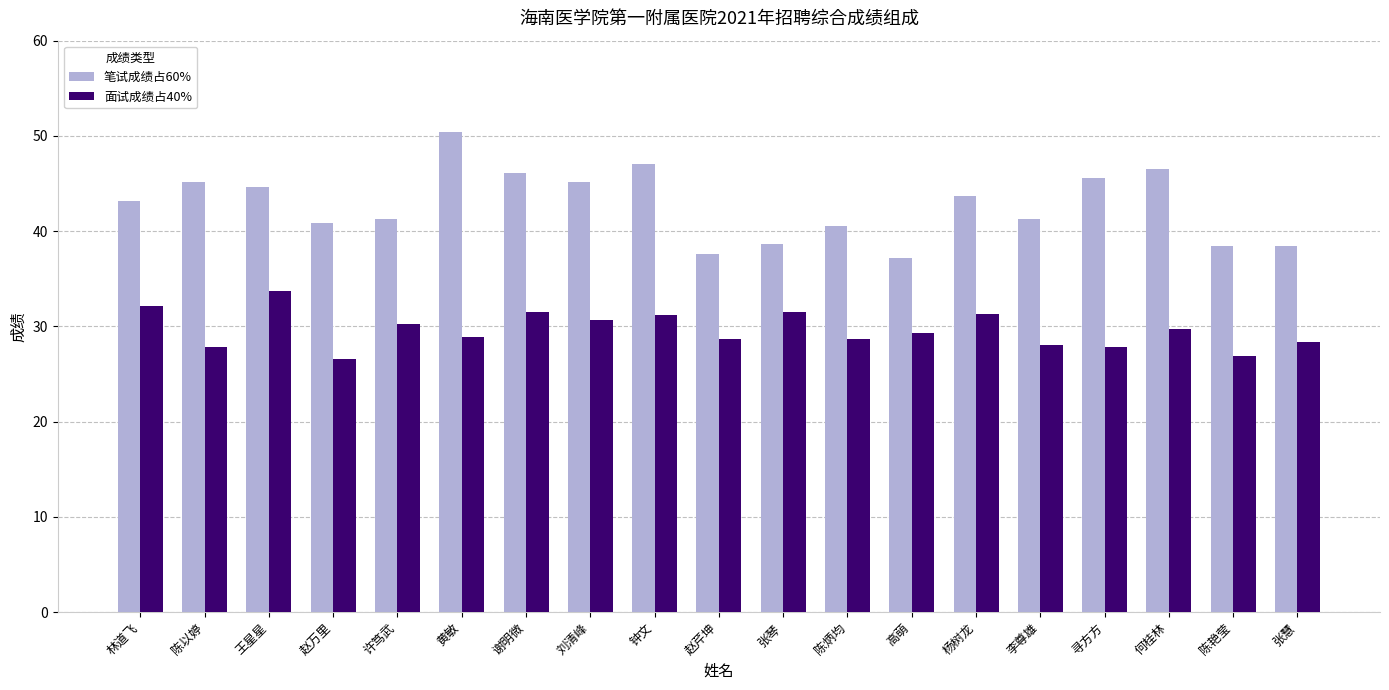

At how many categories does at least one series exceed 44?

8